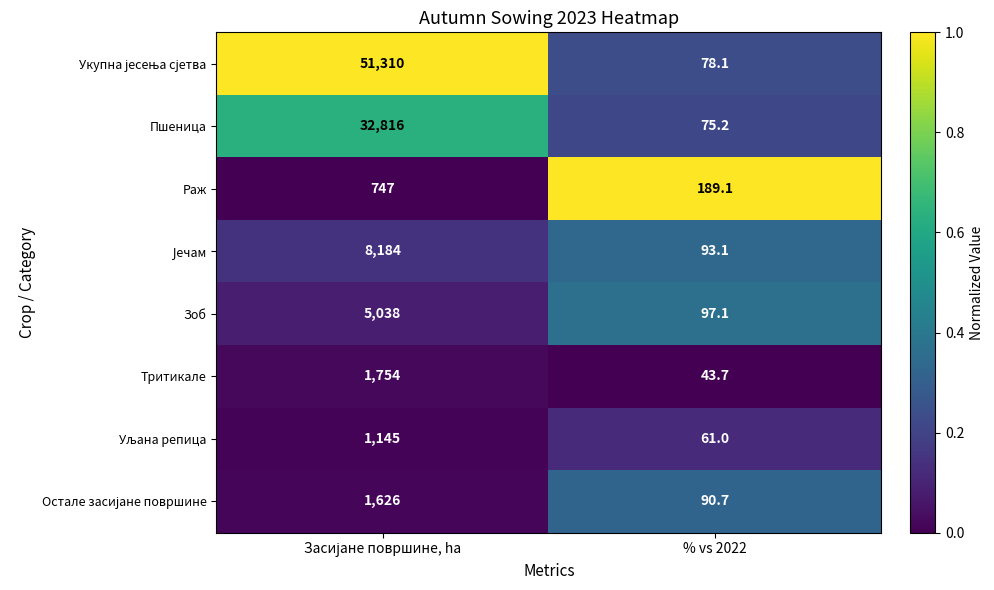

What is the total value across all series at % vs 2022?

728.0